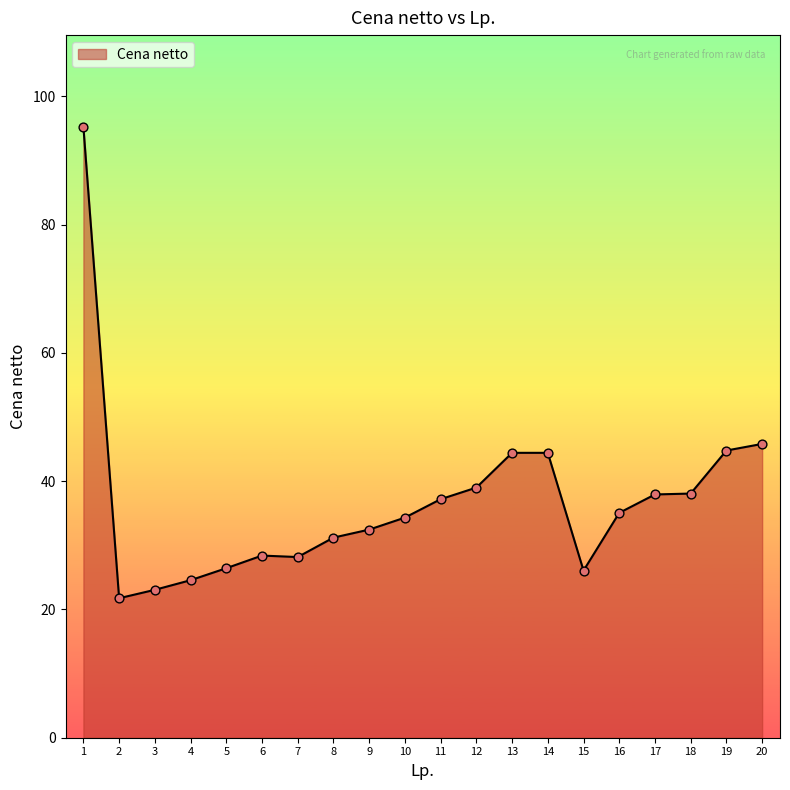

Approximately how many times larger is the value at 4 compared to 11?

0.7